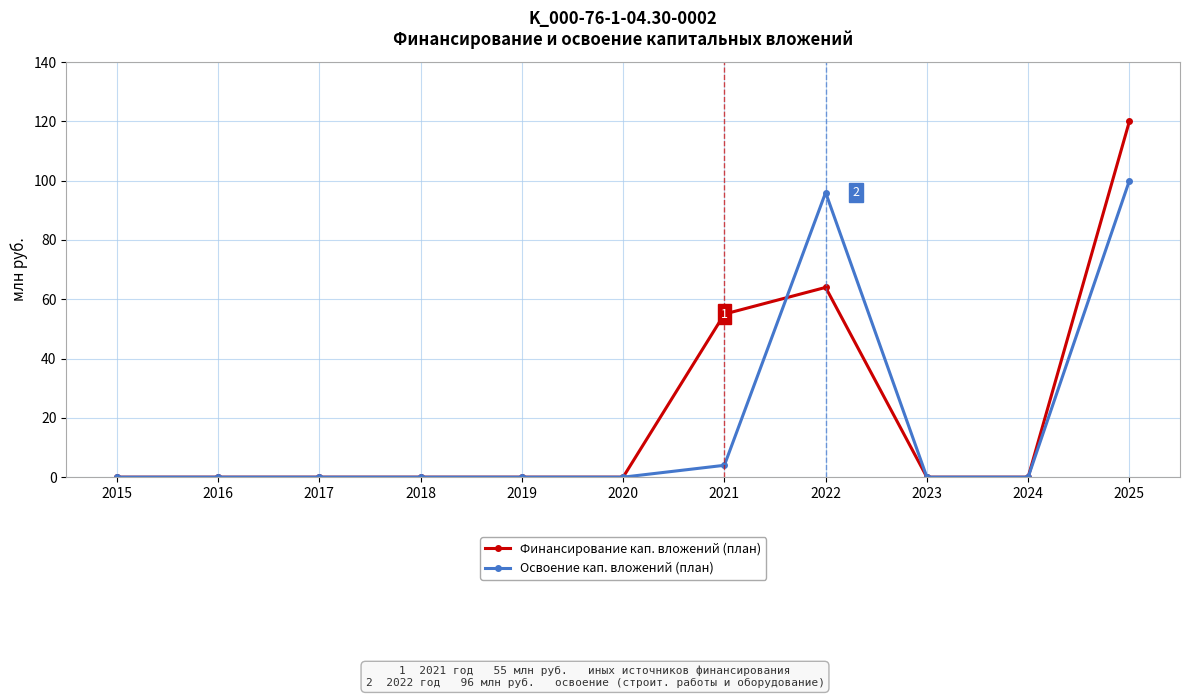

At how many categories does at least one series exceed 116?

1